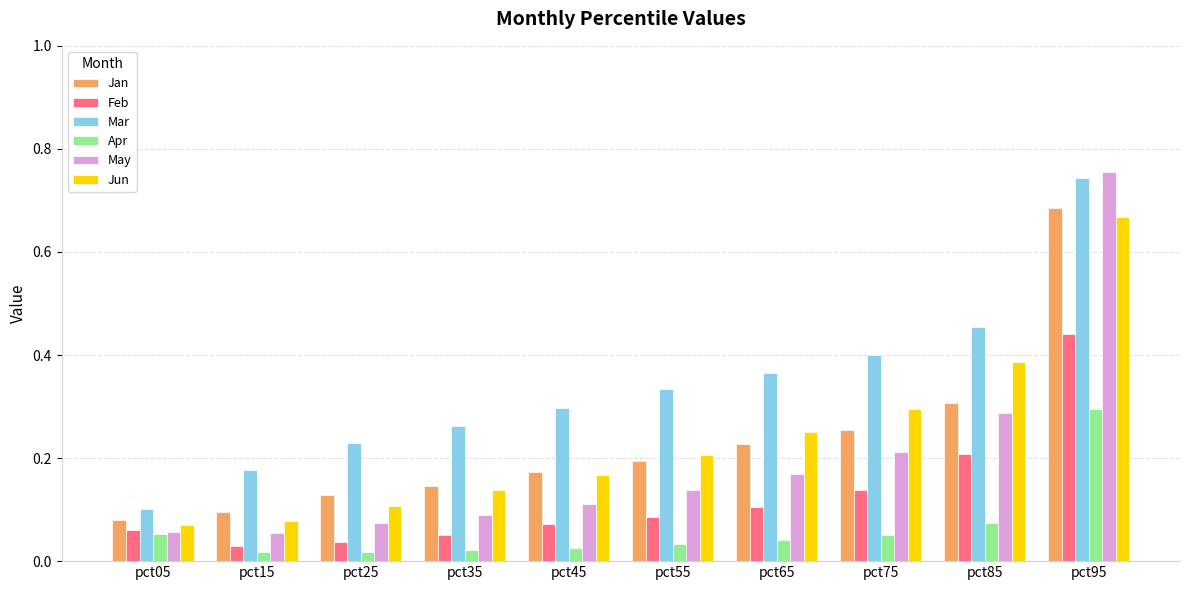

What is the difference between the maximum and minimum values in the Jan series?

0.6